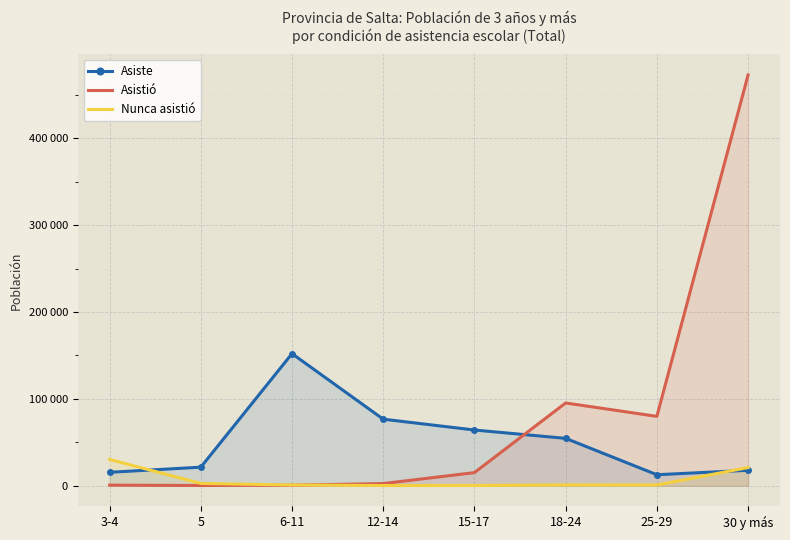

What is the total value across all series at 30 y más?

511715